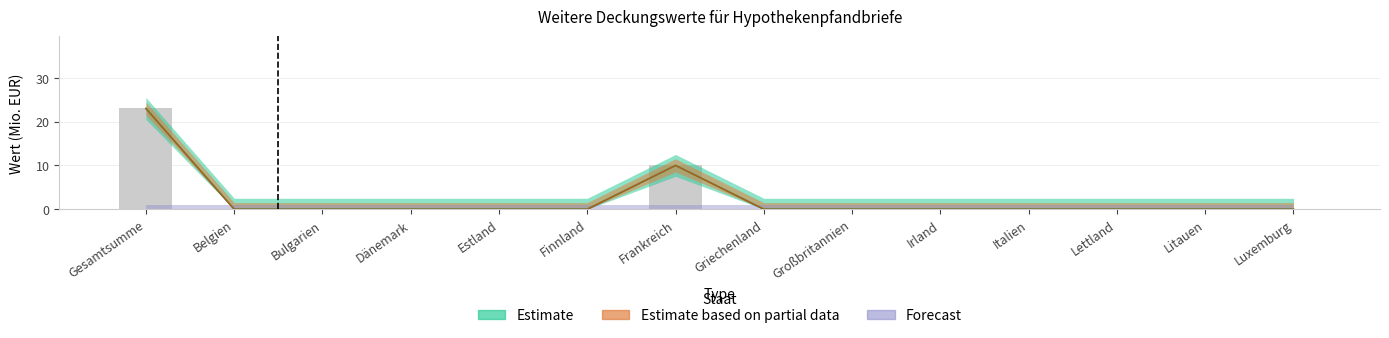

Rank the categories by Forderungen Nr.3 value from highest to lowest.

Gesamtsumme, Frankreich, Belgien, Bulgarien, Dänemark, Estland, Finnland, Griechenland, Großbritannien, Irland, Italien, Lettland, Litauen, Luxemburg